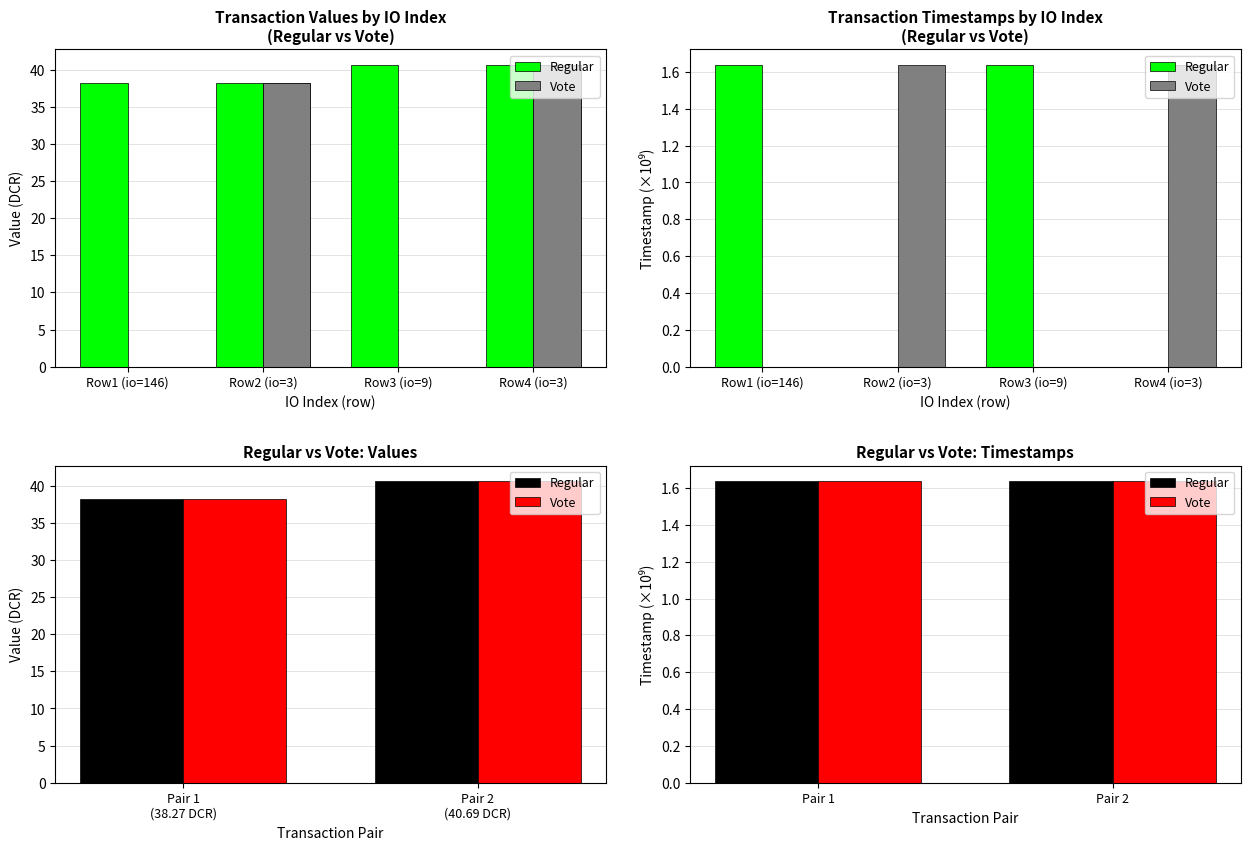

At Pair 2, list the series in order from smallest to largest.

Vote, Regular